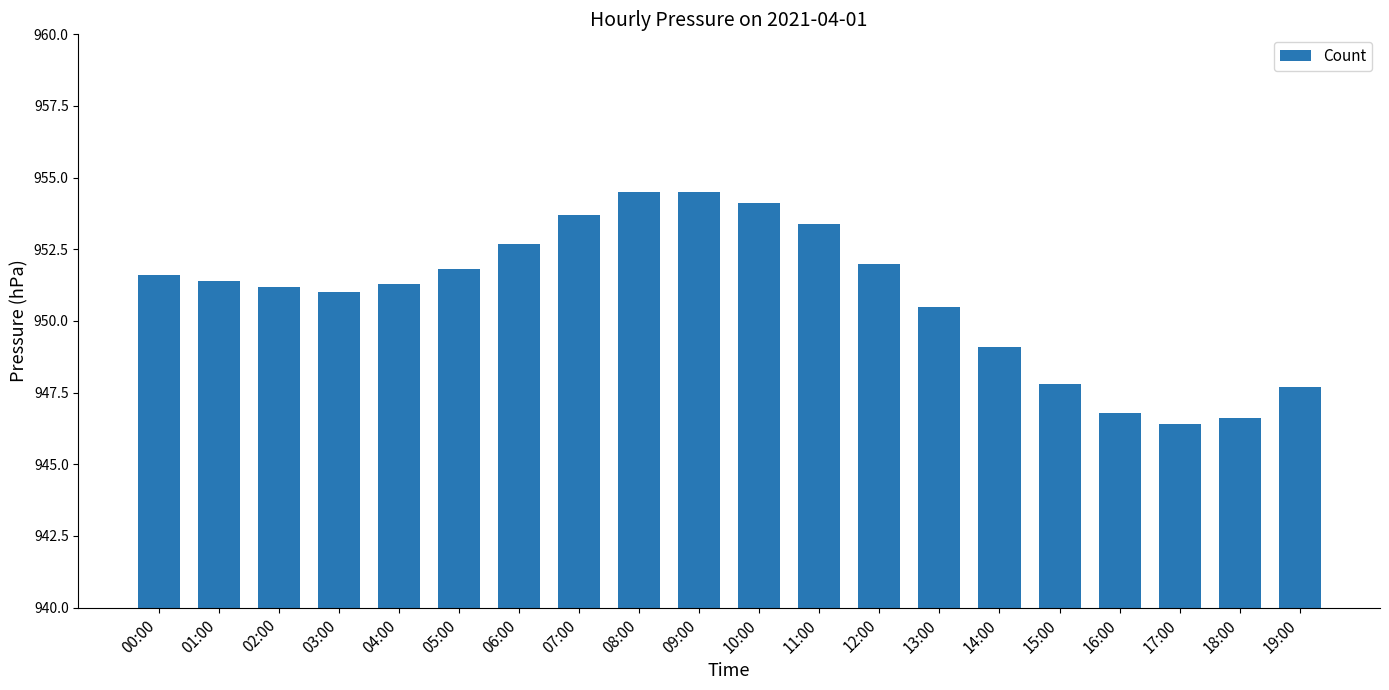

What is the change in value from 08:00 to 17:00?

-8.1